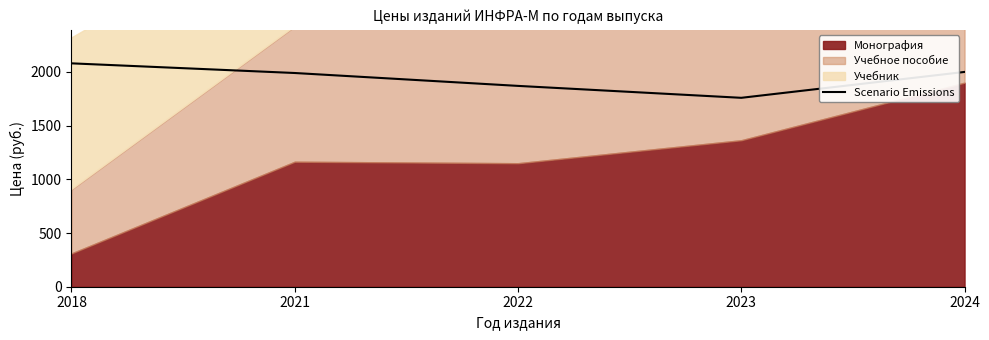

Is it true that Scenario Emissions equals 2762 at 2022?

False